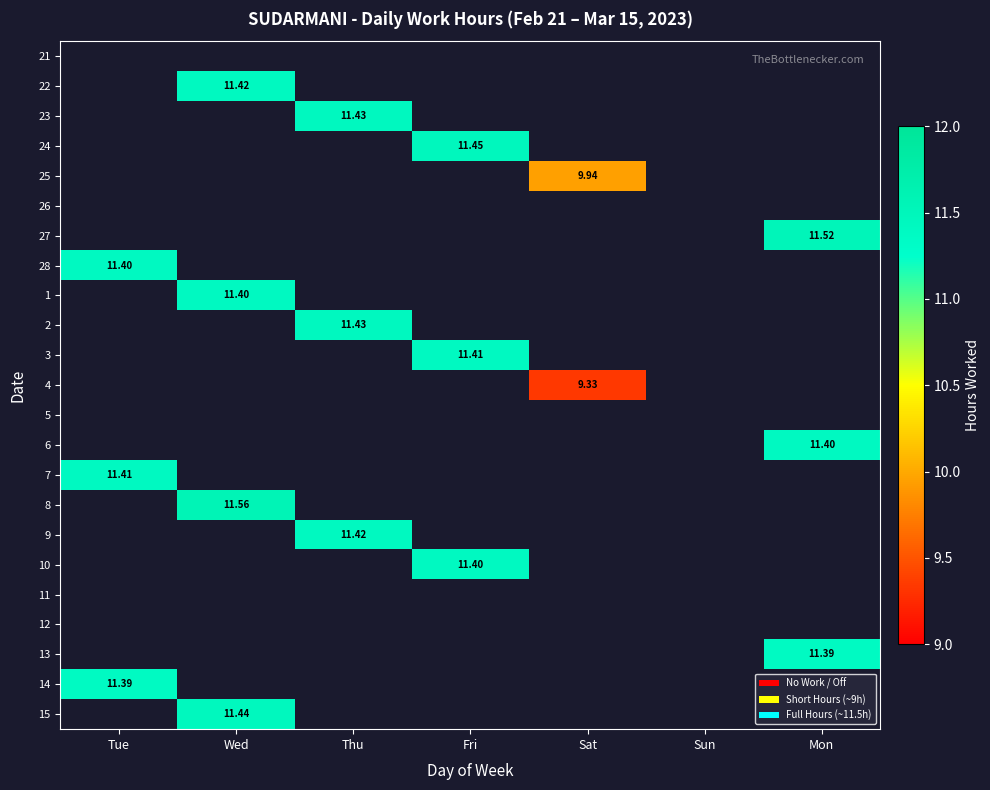

How many data points does each series have?

7